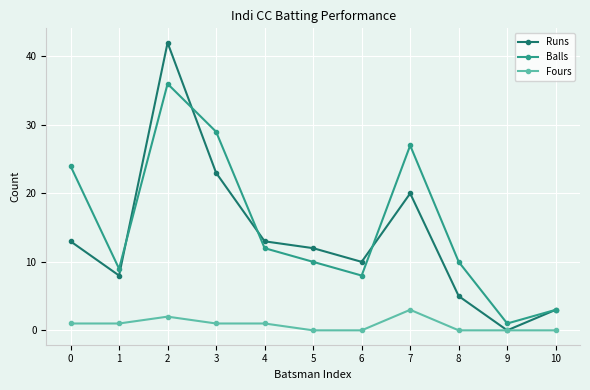

True or false: Runs has a value of 19 at 0.

False